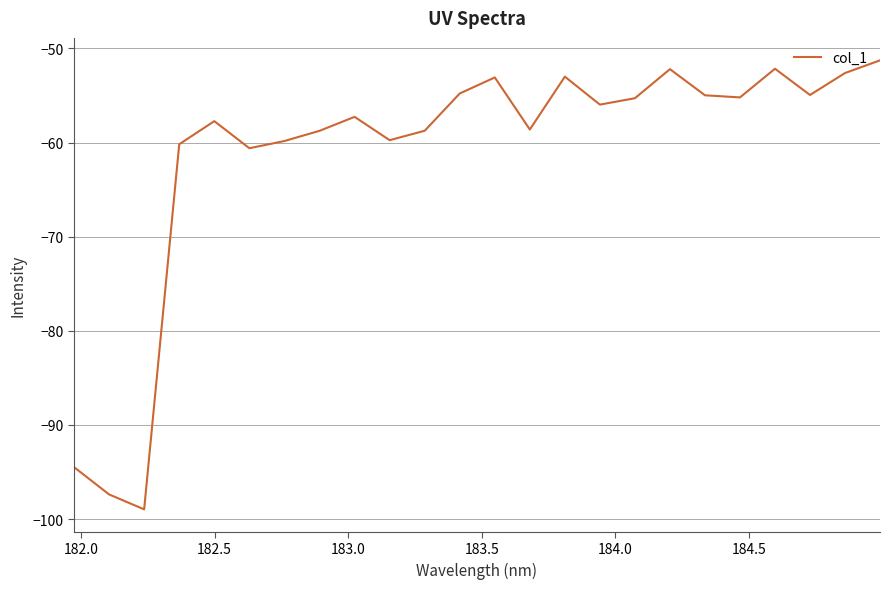

What is the minimum value shown in the chart?

-99.0